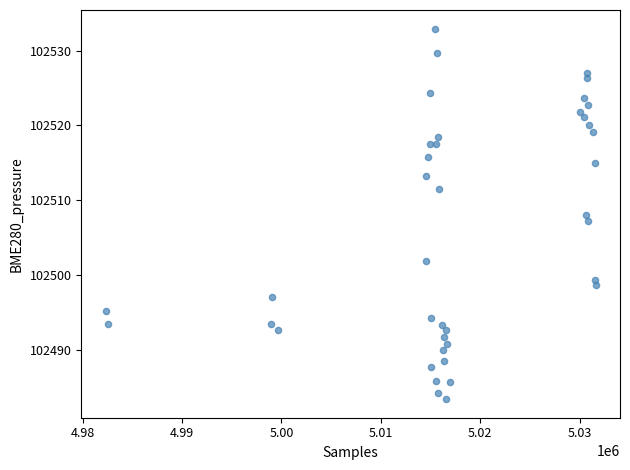

What is the range of Y values (max minus min)?

49.5